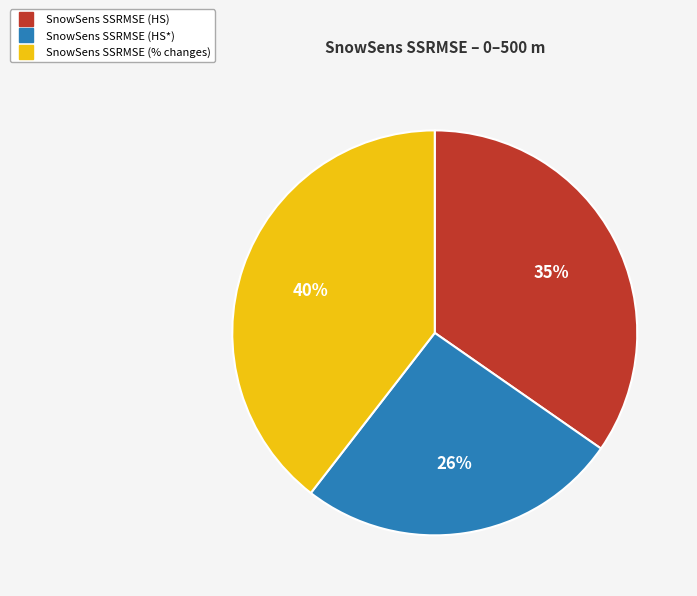

Does SnowSens SSRMSE (HS*) represent more than half of the total?

No